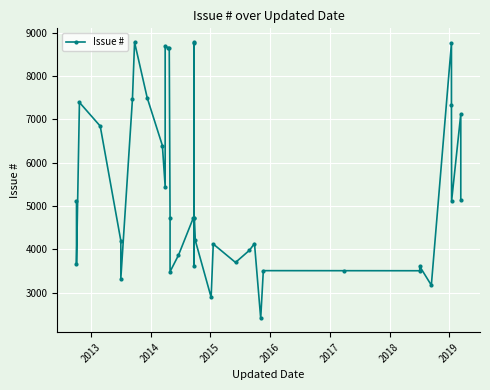

True or false: the data has more than 2 interior local peaks.

True